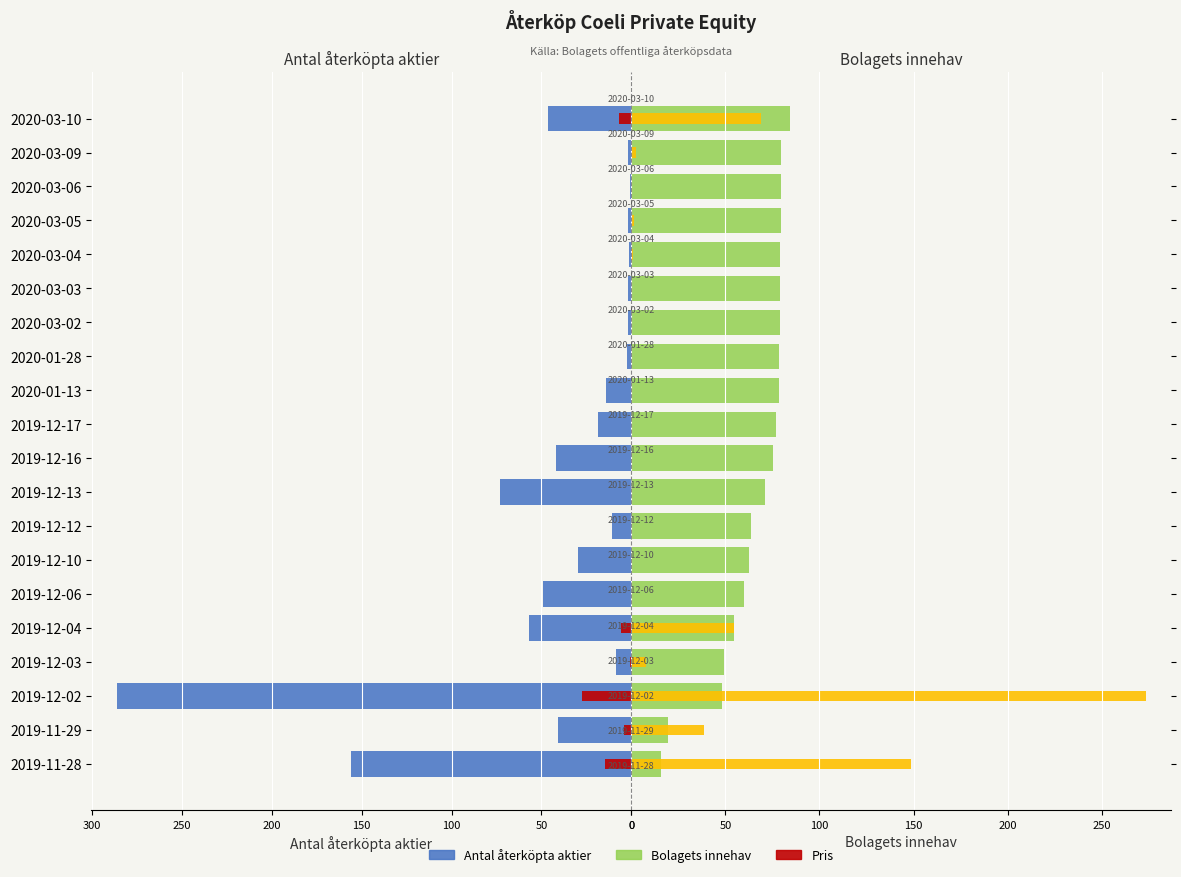

What is the maximum value shown in the chart?

286.2